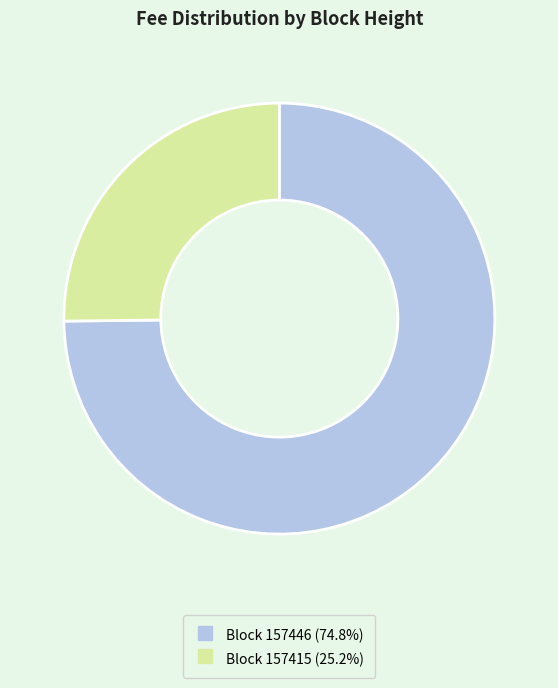

How many slices are in this pie chart?

2